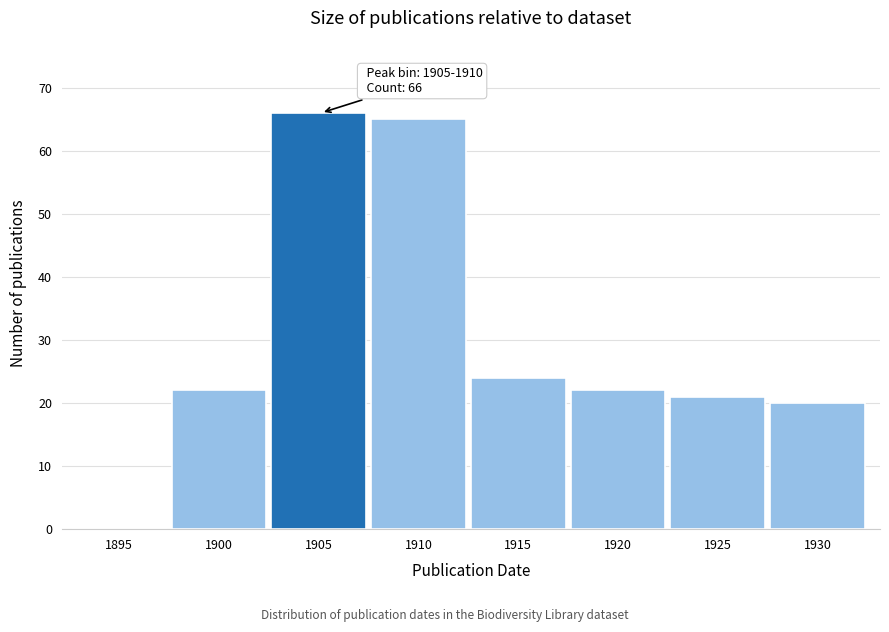

Reading left to right, extract all data points from this chart.

1895=0	1900=22	1905=66	1910=65	1915=24	1920=22	1925=21	1930=20